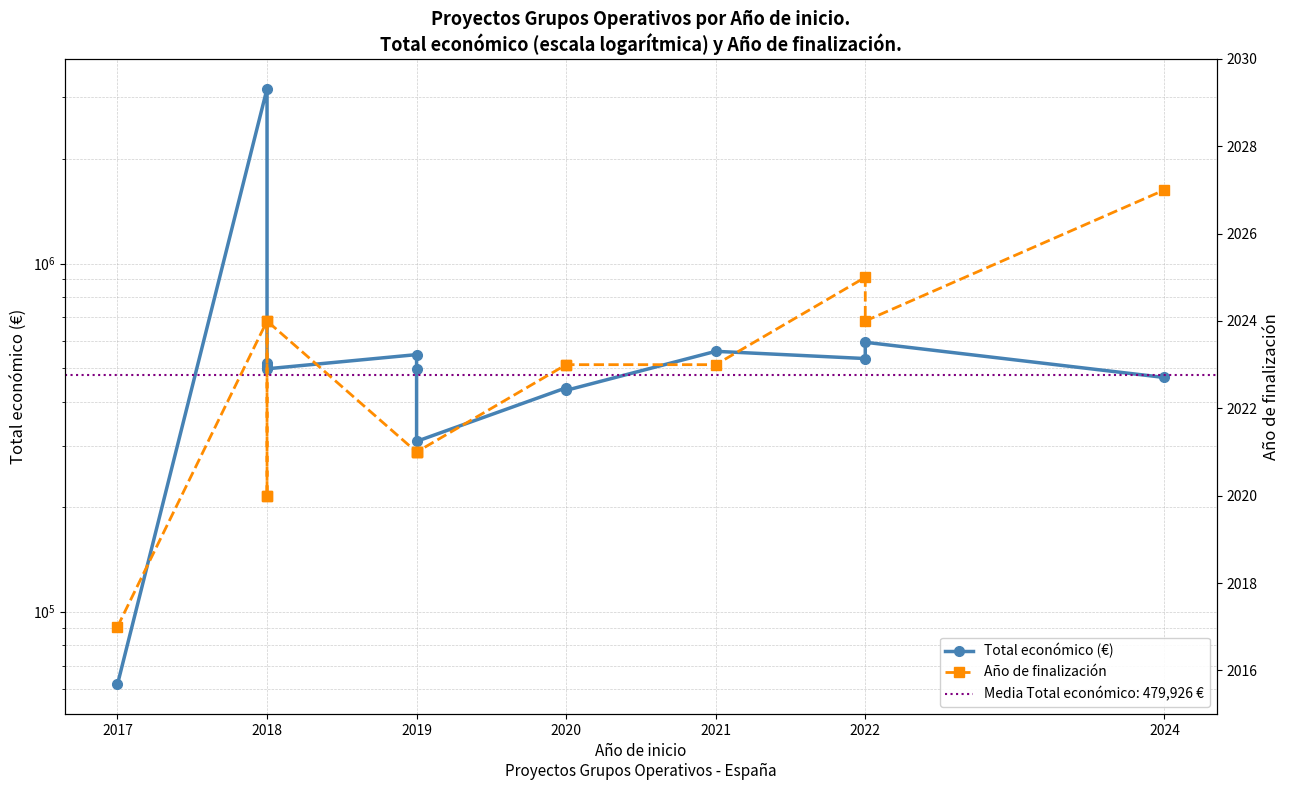

Reading left to right, list all the values displayed in this chart.

Total económico (€): 61850	3178596	509019	517432	498488	547512	497232	308500	439594	432329	559562	533449	594138	470675
Año de finalización: 2017	2024	2020	2020	2024	2021	2021	2021	2023	2023	2023	2025	2024	2027